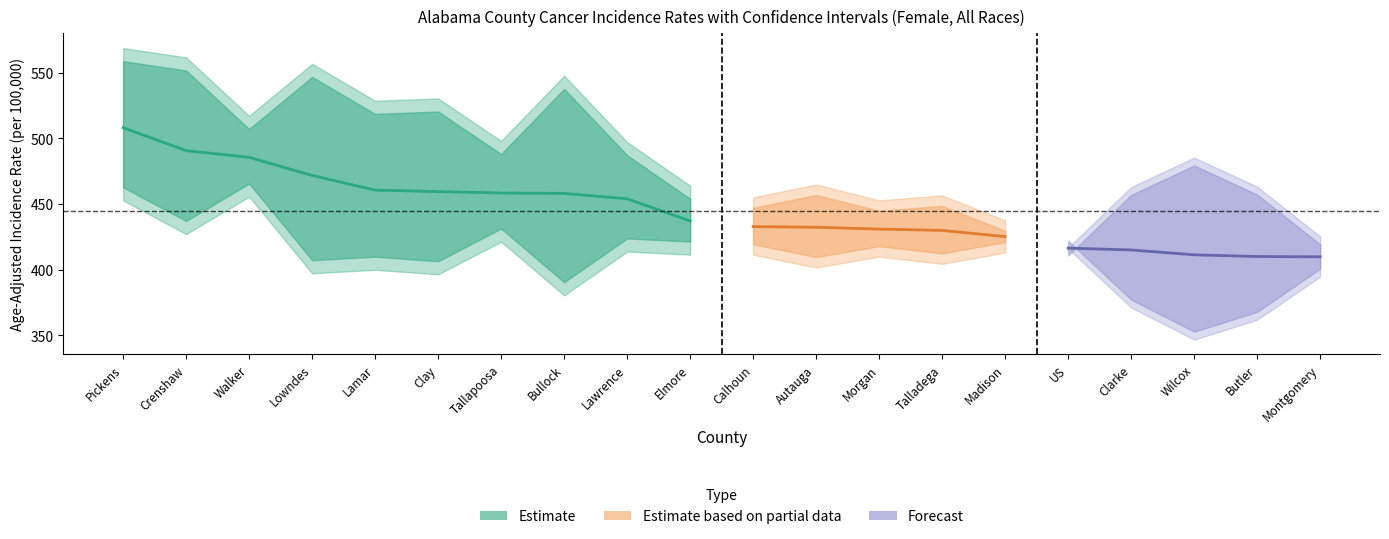

The lower_ci series shows 653.7 at Bullock. True or false?

False